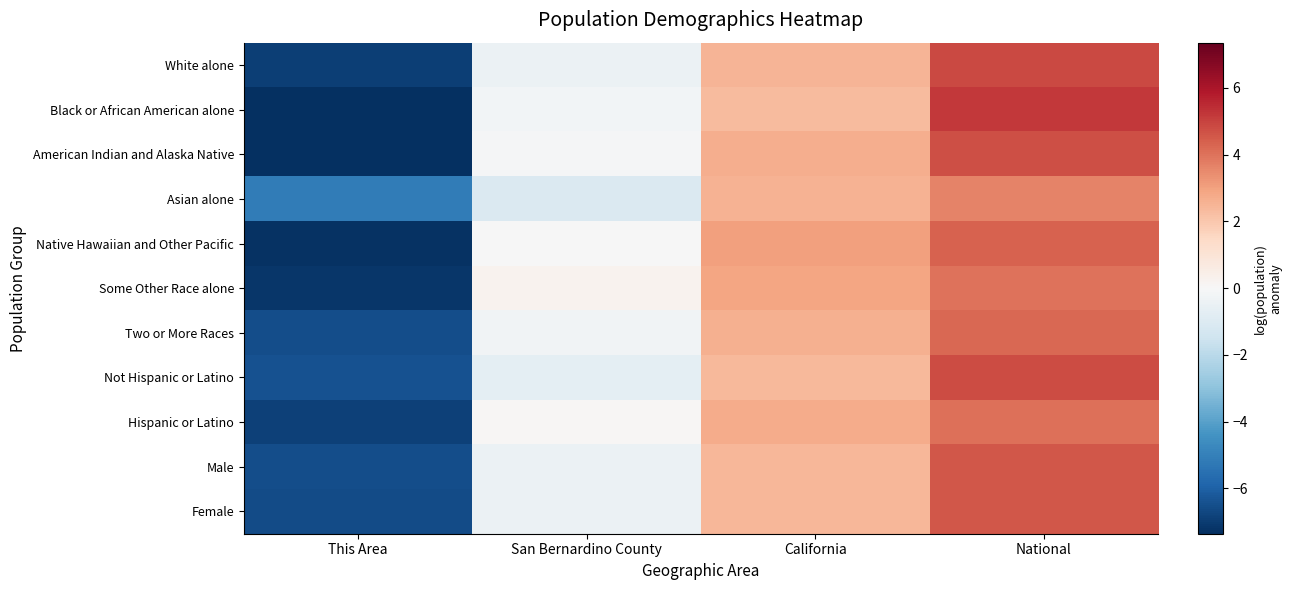

Which series changed the most between This Area and San Bernardino County?

Some Other Race alone